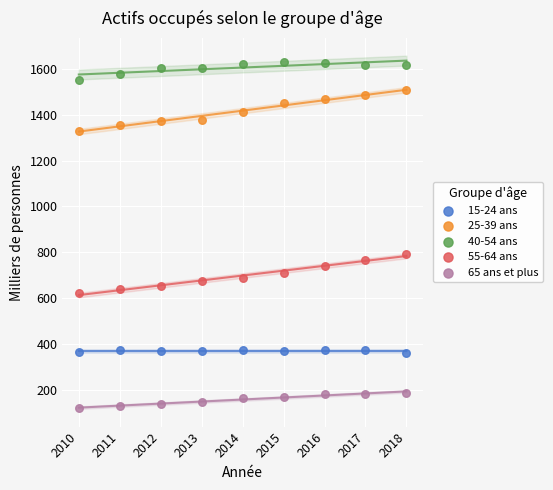

Across all data points, what is the range of X values (max minus min)?

8.0